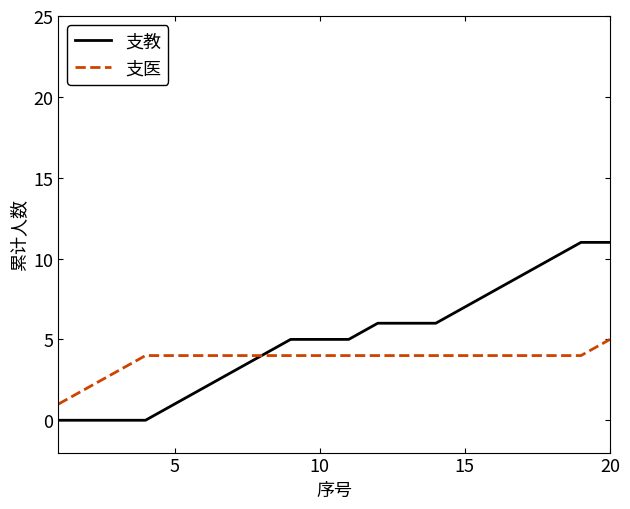

List the series in order of their overall mean, highest first.

支教, 支医